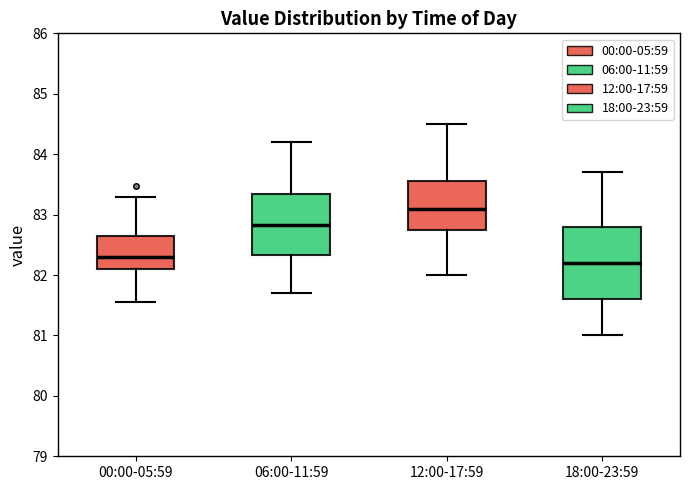

Reading left to right, read every box against the y-axis: the position of its median line, the range the box covers, and the ends of its whiskers. The values are not printed on the chart, so give them approximately, as read against the axis.

00:00-05:59: median 82.3, box 82.1 to 82.6, whiskers 81.6 to 83.3
06:00-11:59: median 82.8, box 82.3 to 83.3, whiskers 81.7 to 84.2
12:00-17:59: median 83.1, box 82.7 to 83.6, whiskers 82.0 to 84.5
18:00-23:59: median 82.2, box 81.6 to 82.8, whiskers 81.0 to 83.7